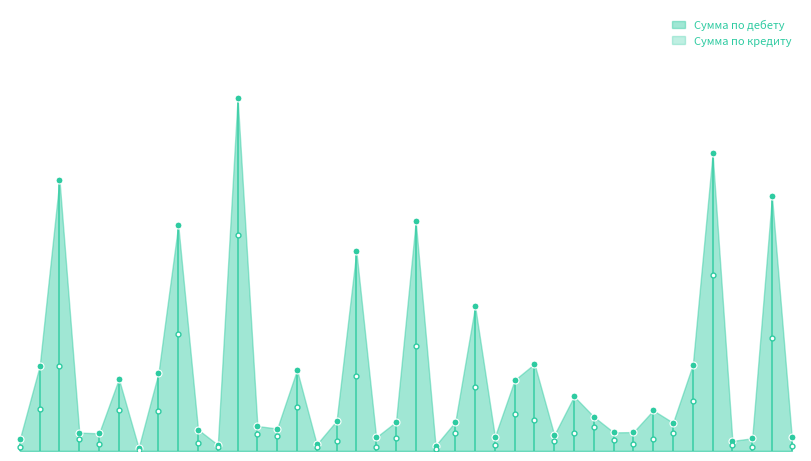

What are all the series names shown in the legend?

Сумма по дебету, Сумма по кредиту